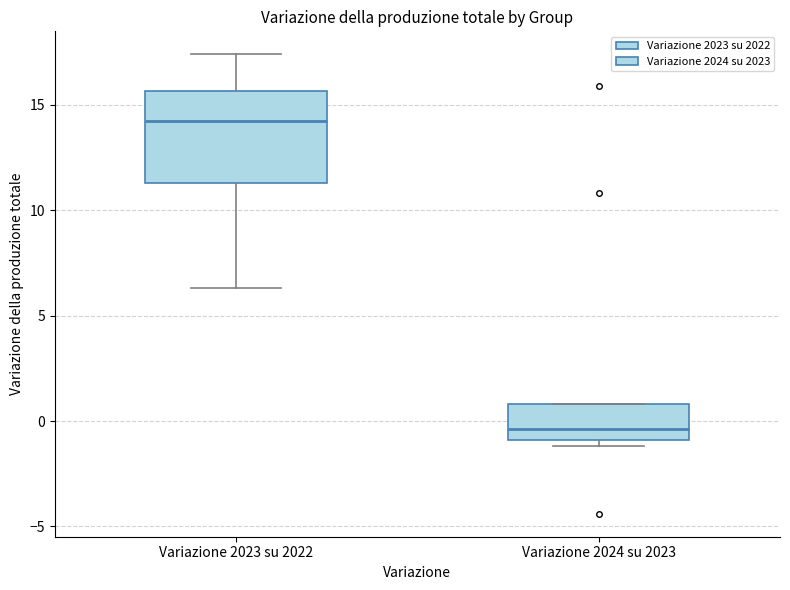

Where does the upper whisker of the box for Variazione 2023 su 2022 end on the y-axis? The values are not printed on the chart, so give them approximately, as read against the axis.

17.5